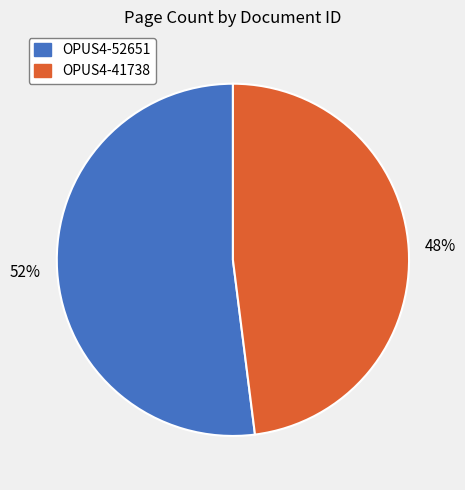

How many segments does this pie chart have?

2